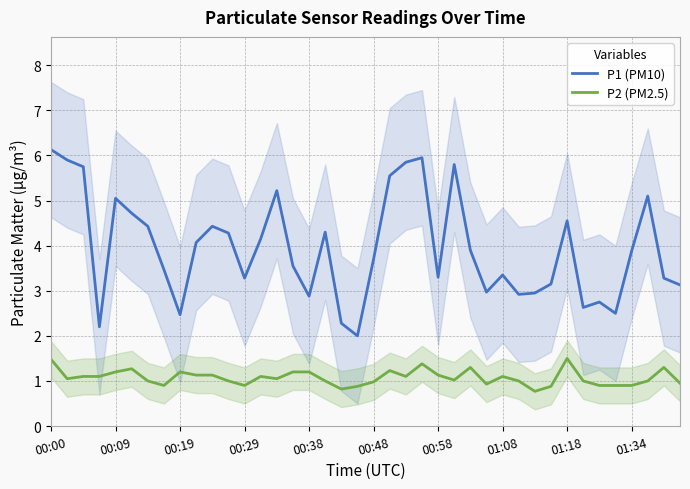

What is the spread (max minus min) of values at 30?

2.2